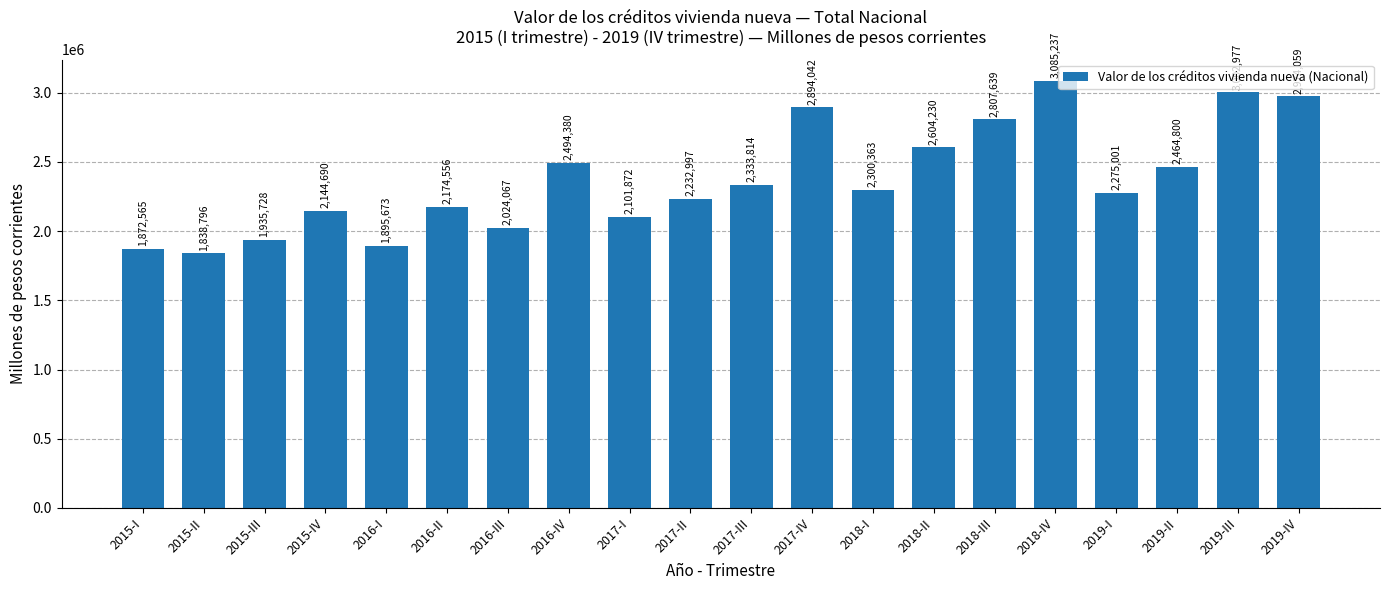

At which label is the value closest to 2462016?

2019-II